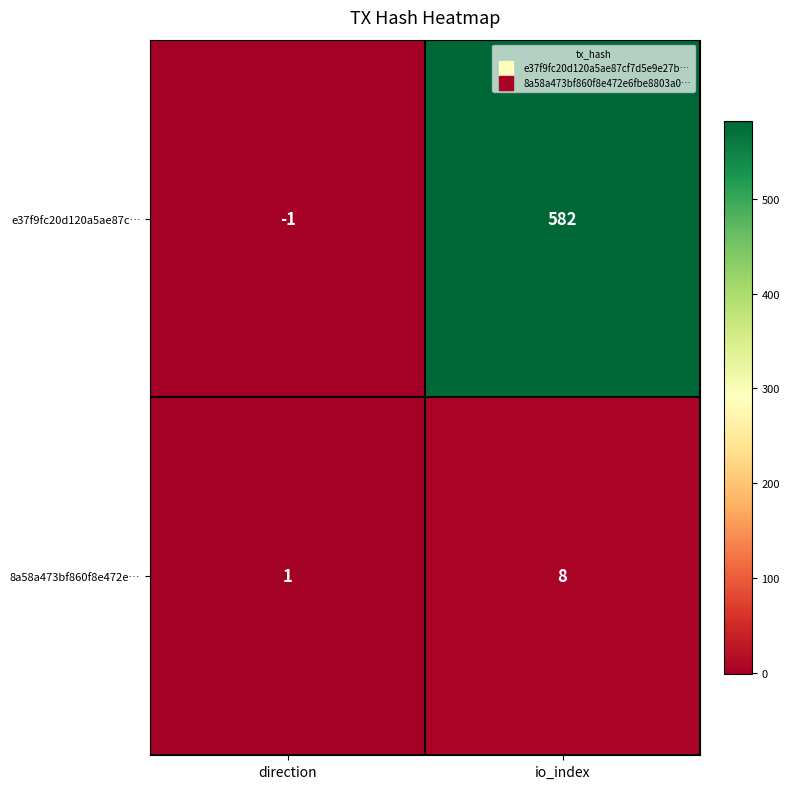

What is the difference between the highest and lowest values at io_index?

574